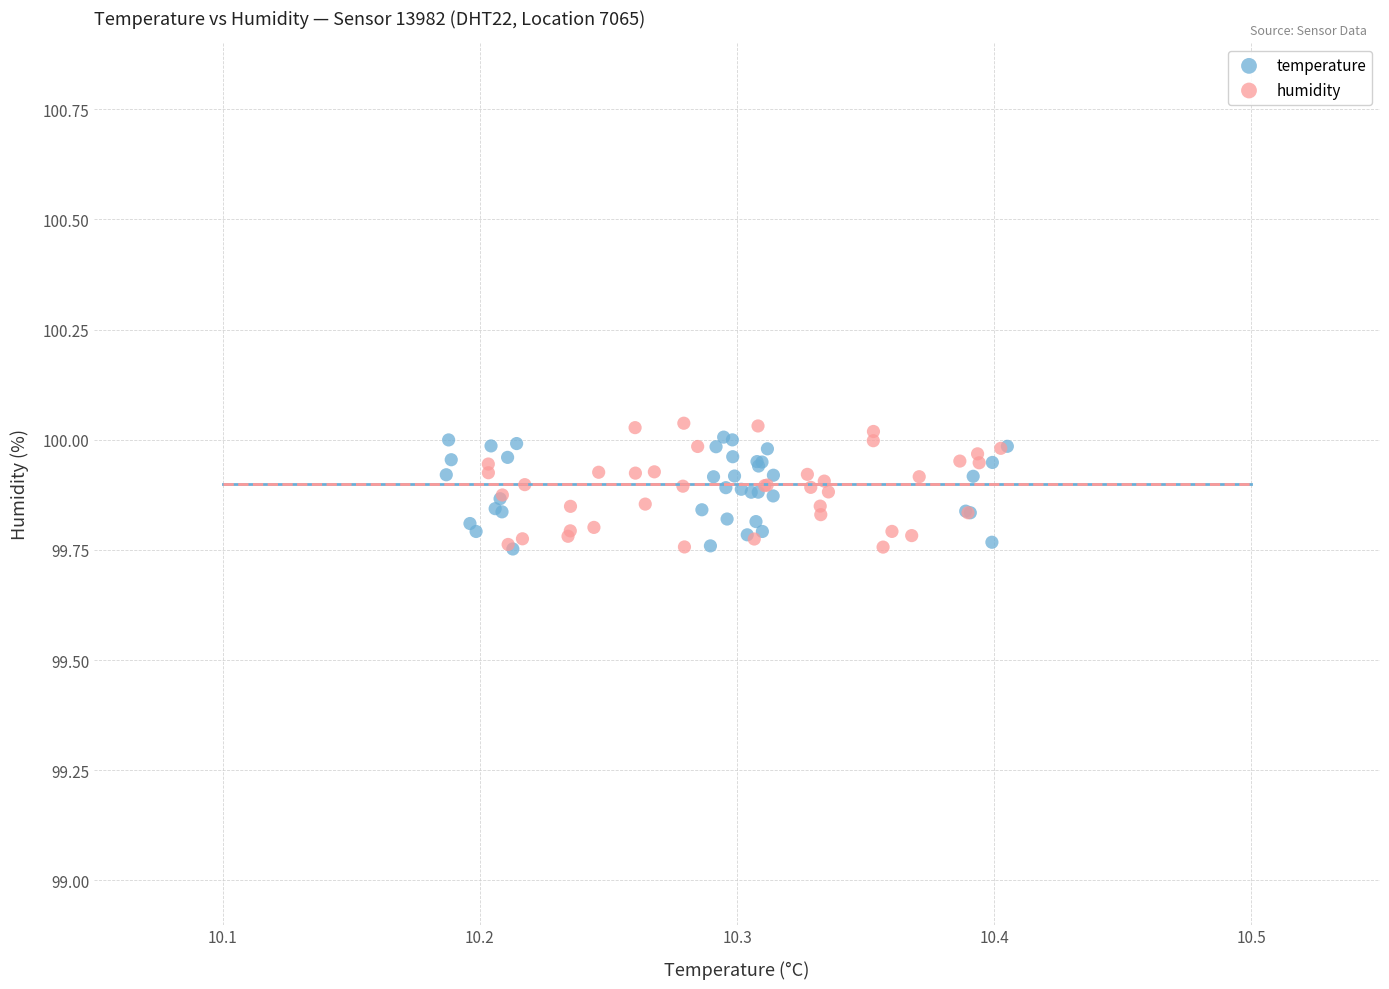

Which series contains the highest Y value?

humidity